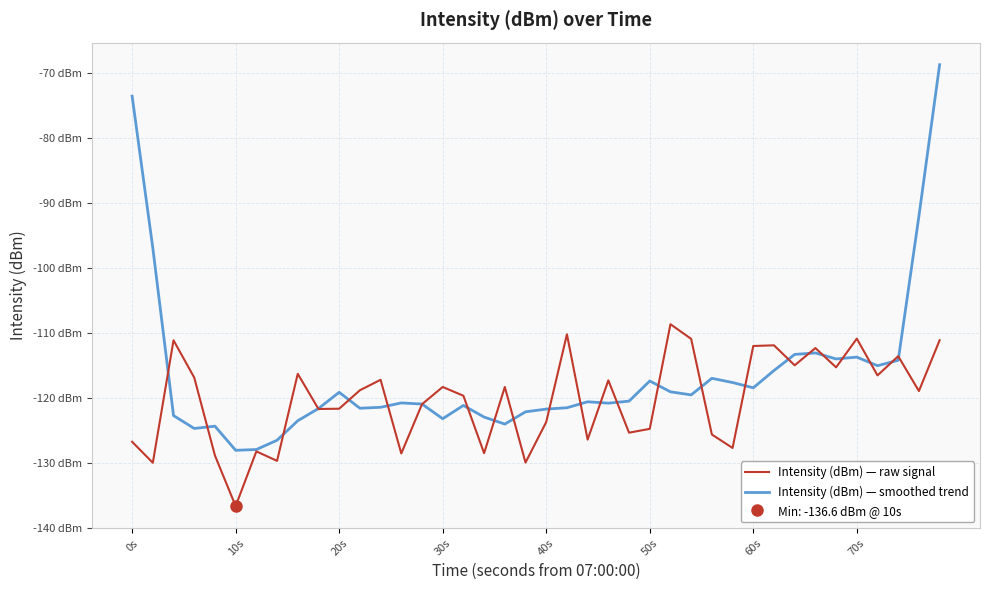

What is the highest value of the Intensity (dBm) — smoothed trend series?

-68.7